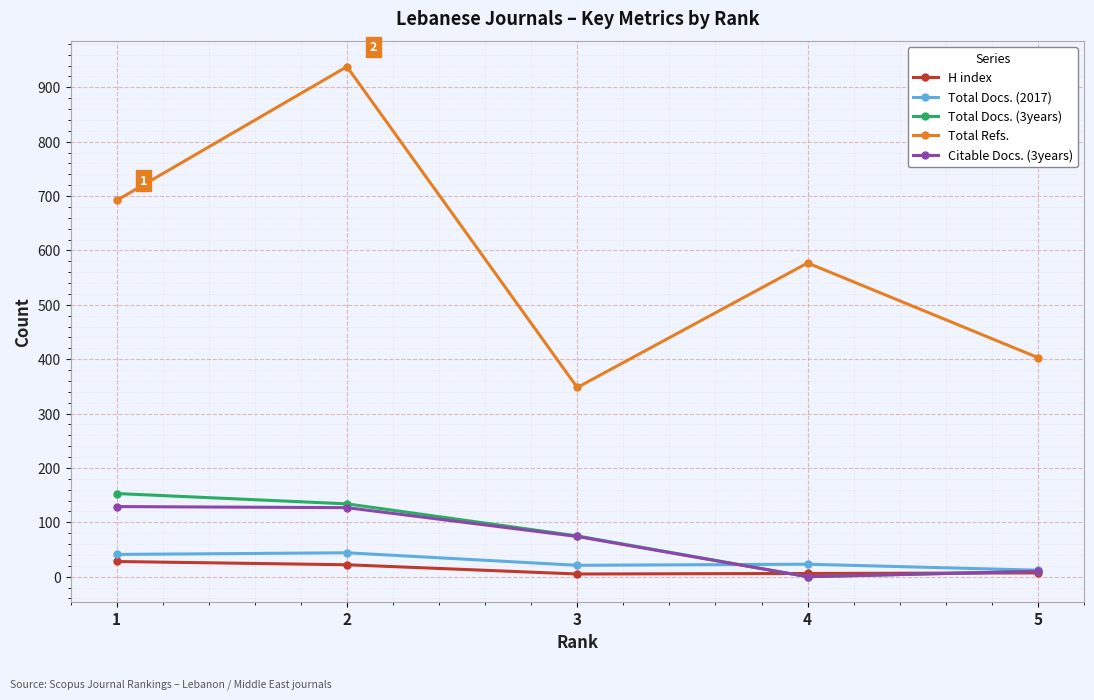

Rank the categories by Total Refs. value from highest to lowest.

2, 1, 4, 5, 3